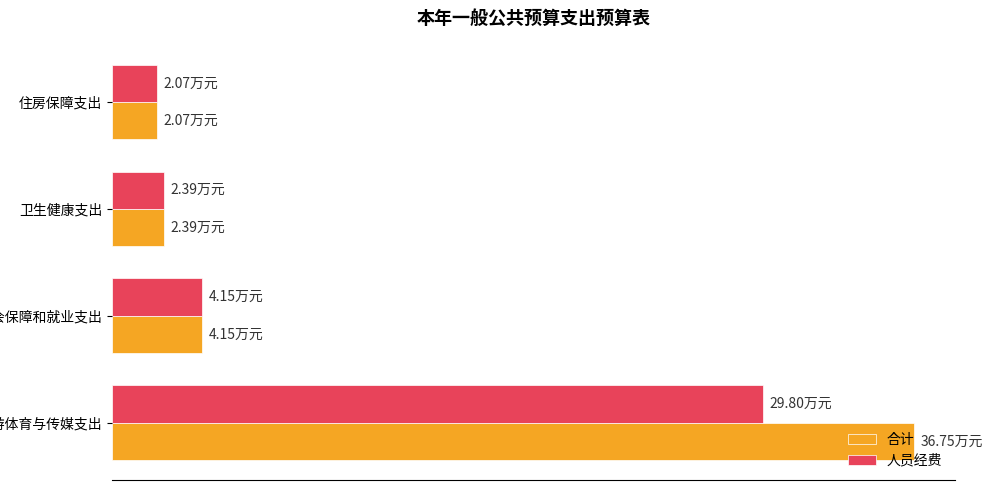

What are all the series names shown in the legend?

合计, 人员经费